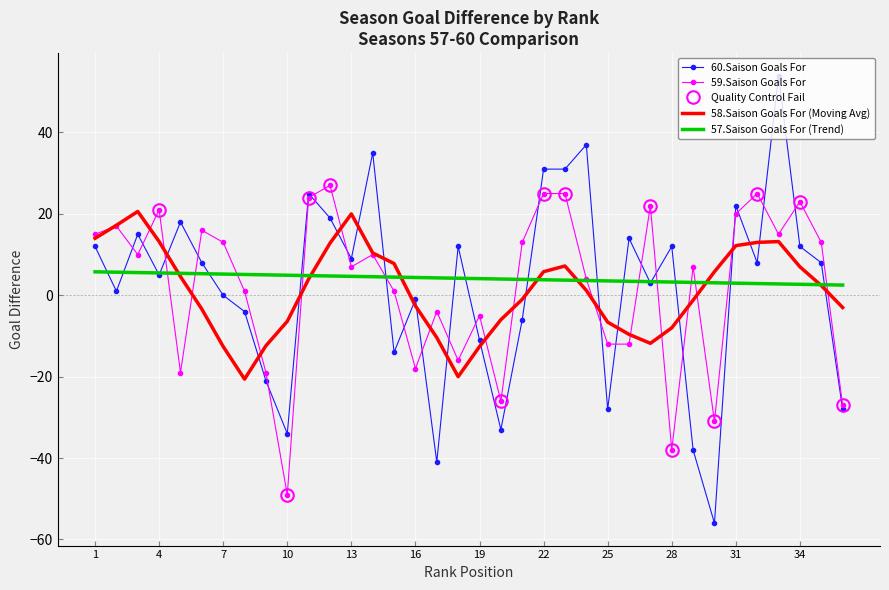

What is the minimum value for 60.Saison Goals For?

-56.0